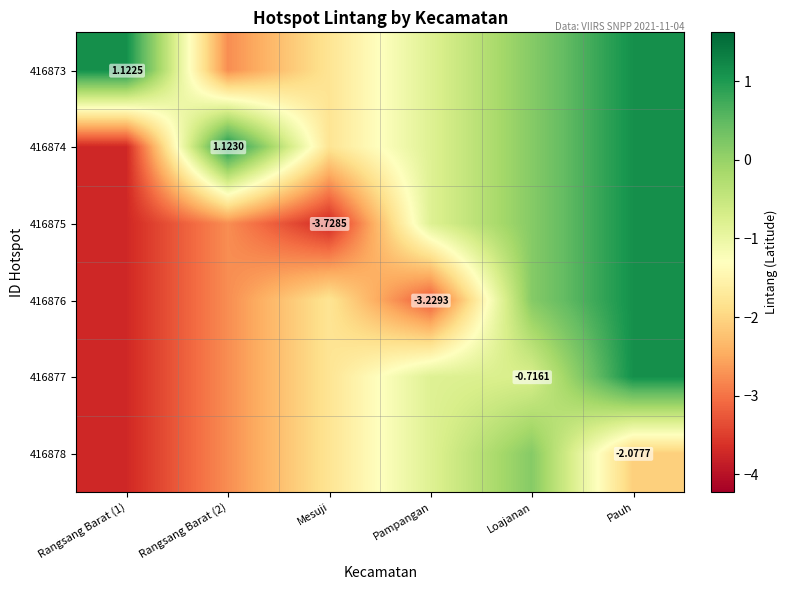

Which category has the lowest value in the 416875 series?

Rangsang Barat (1)